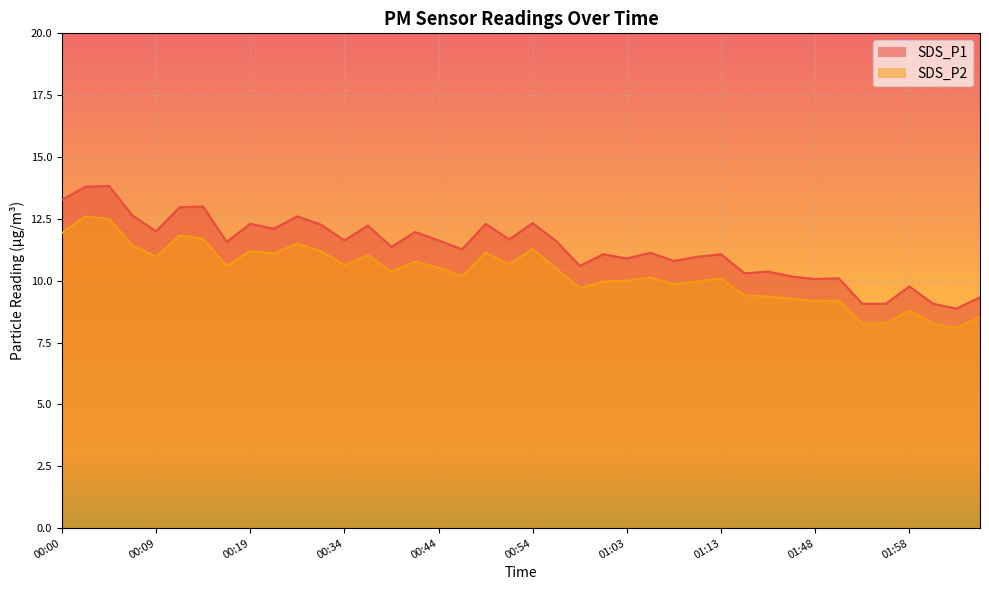

Is it true that SDS_P1 equals 12.1 at 00:22?

True